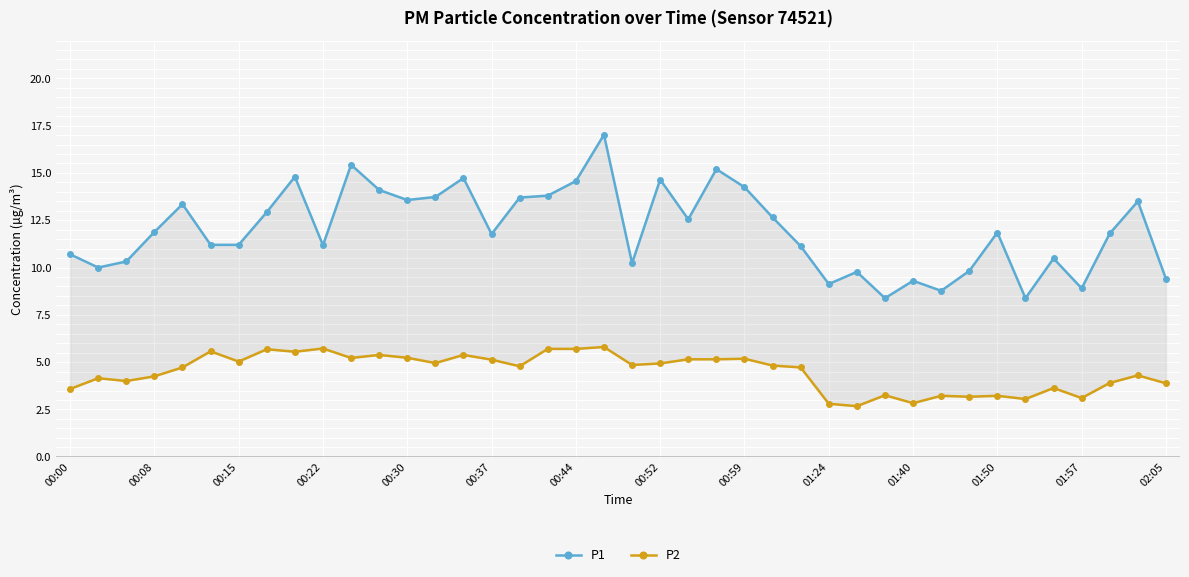

How many interior local peaks does the P2 series have?

13